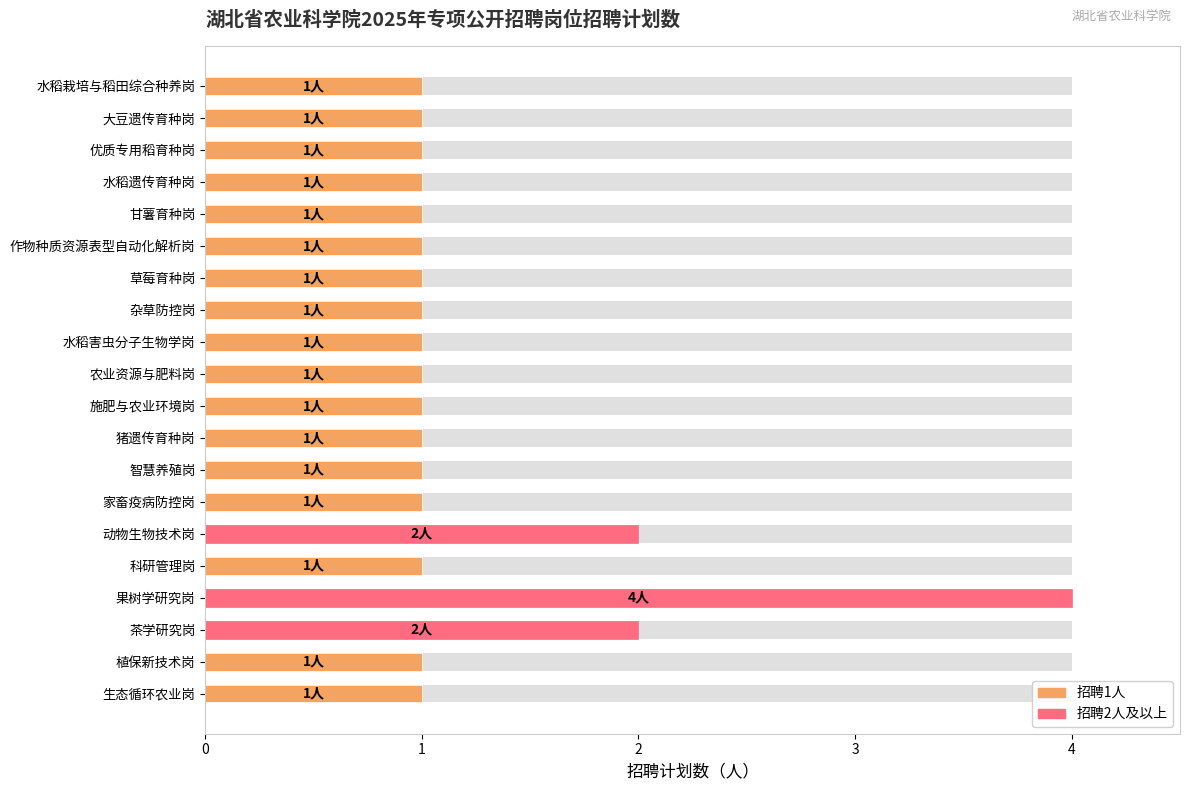

What is the value of the 2nd bar from the left?

1